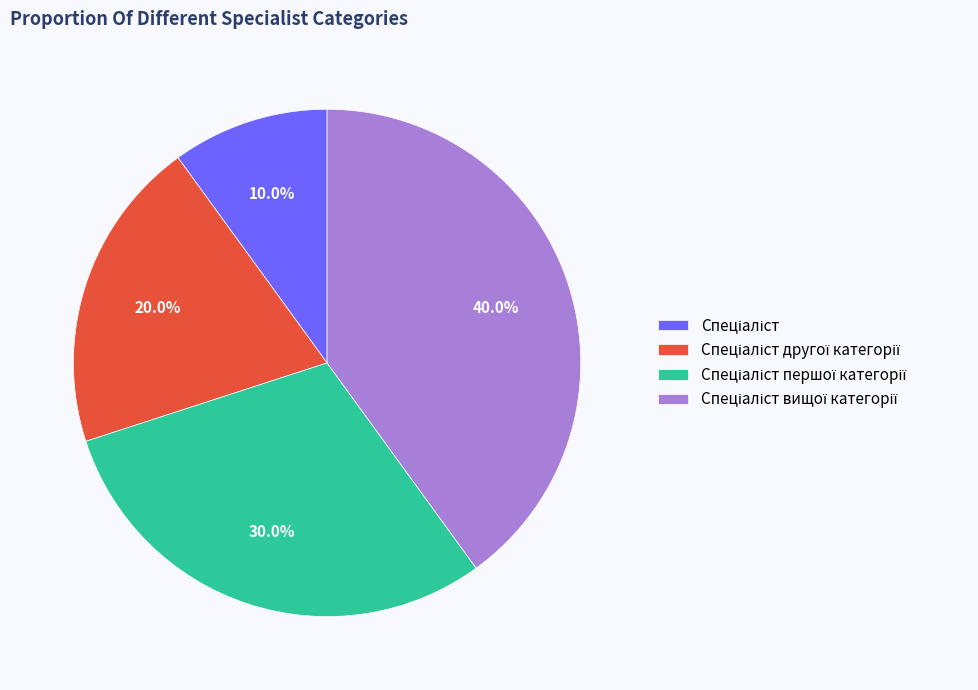

Does any single category account for the majority?

No